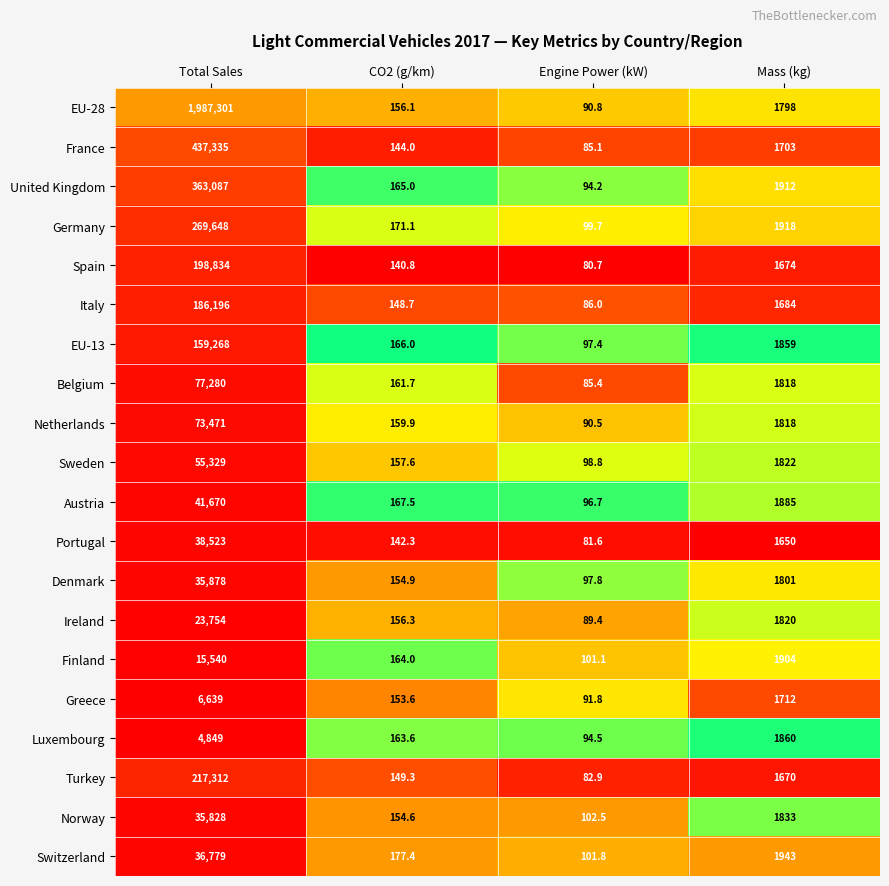

What is the spread (max minus min) of values at Engine Power (kW)?

21.8